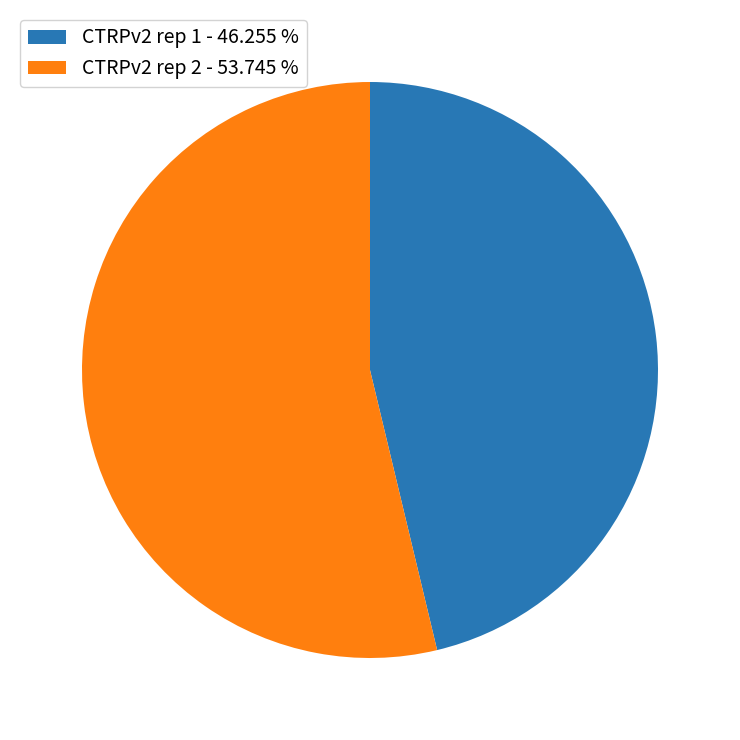

Is the sum of CTRPv2 rep 1 - 46.255 % and CTRPv2 rep 2 - 53.745 % greater than half?

Yes